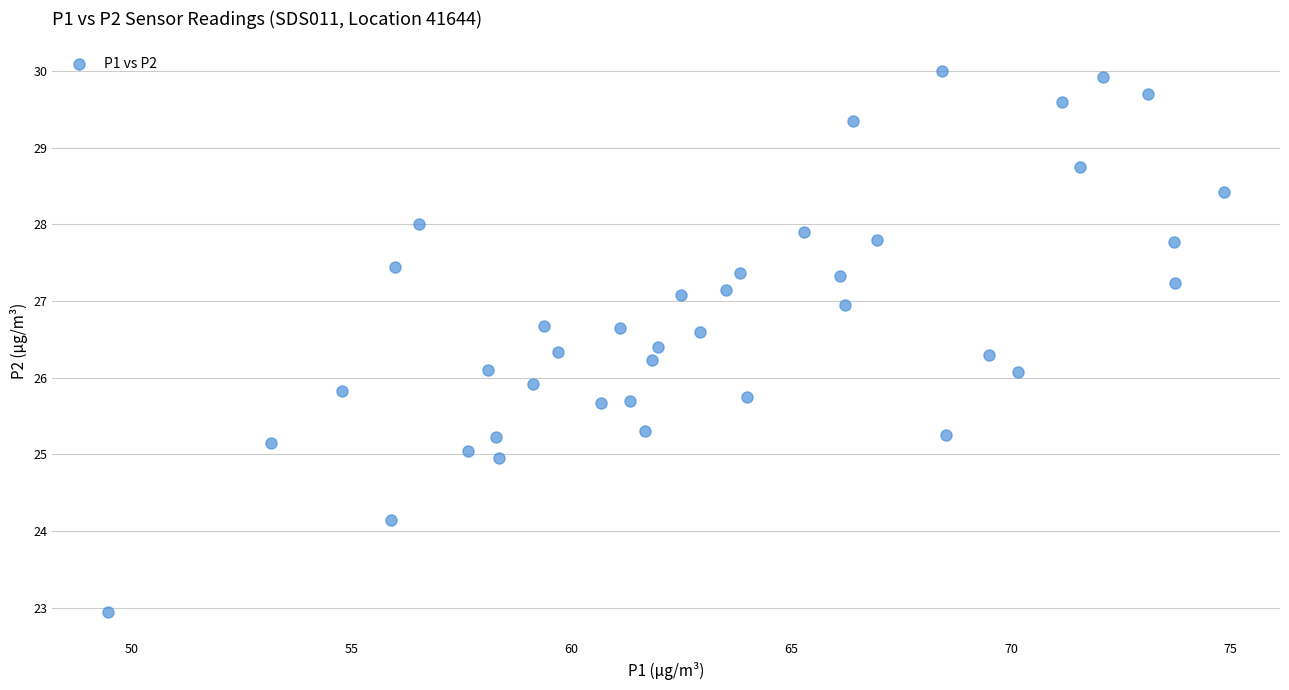

What is the range of X values (max minus min)?

25.4